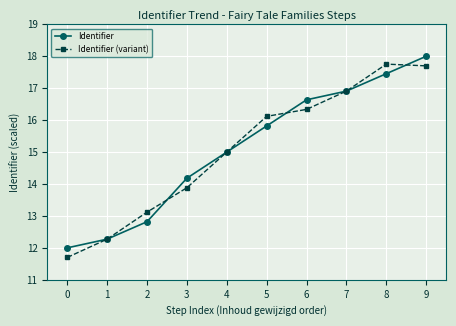

What is the highest value of the Identifier series?

18.0